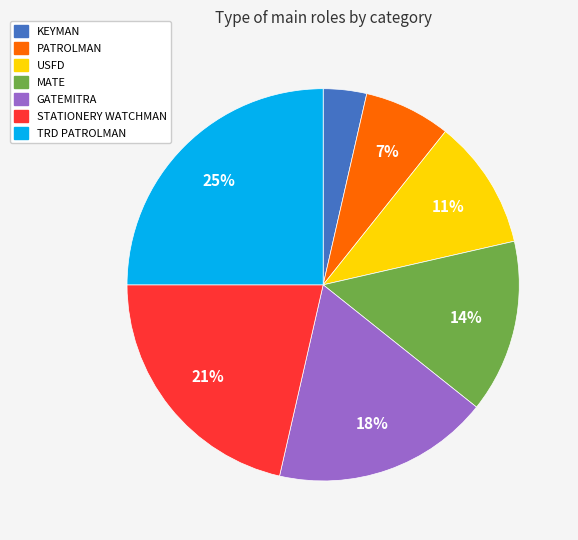

Is TRD PATROLMAN the majority of the pie?

No